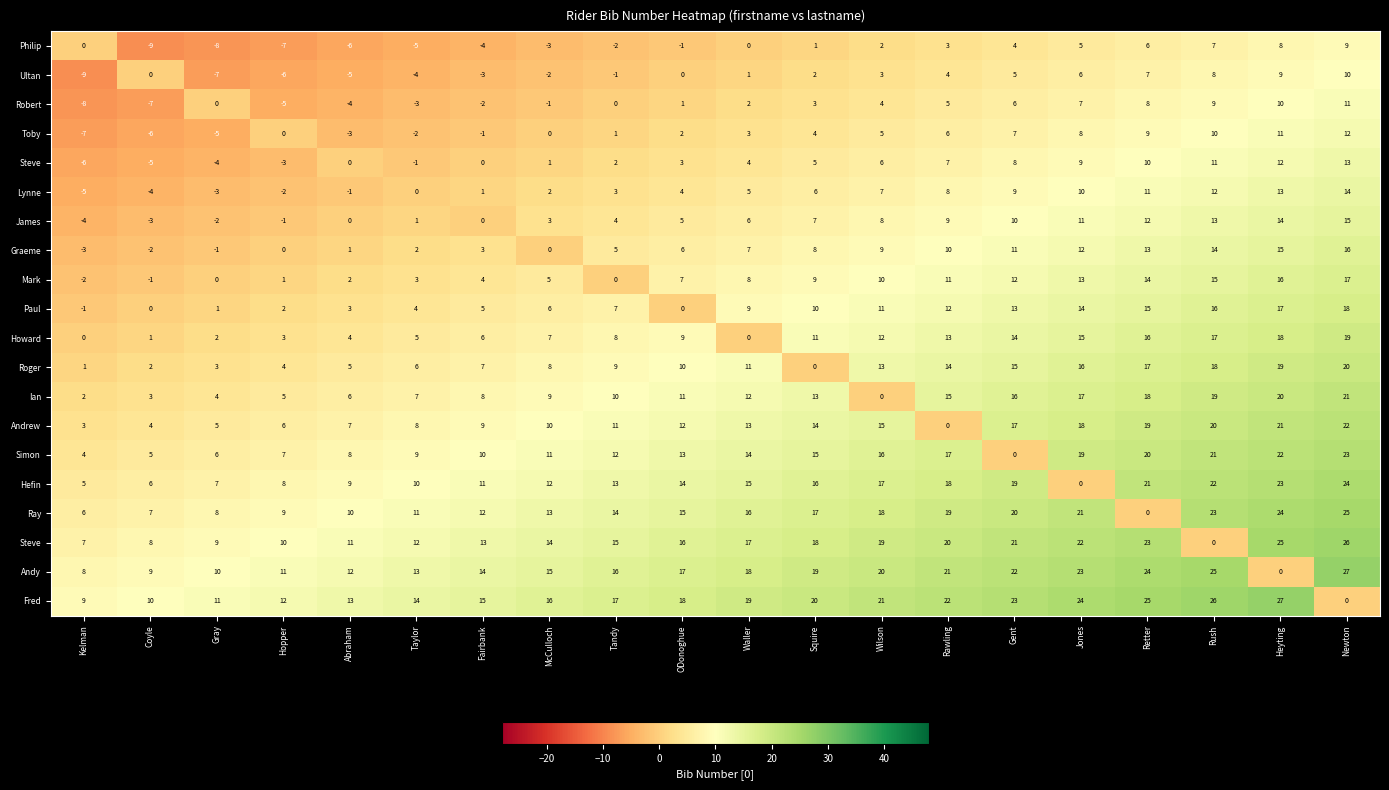

At which category is the sum across all series the highest?

Newton